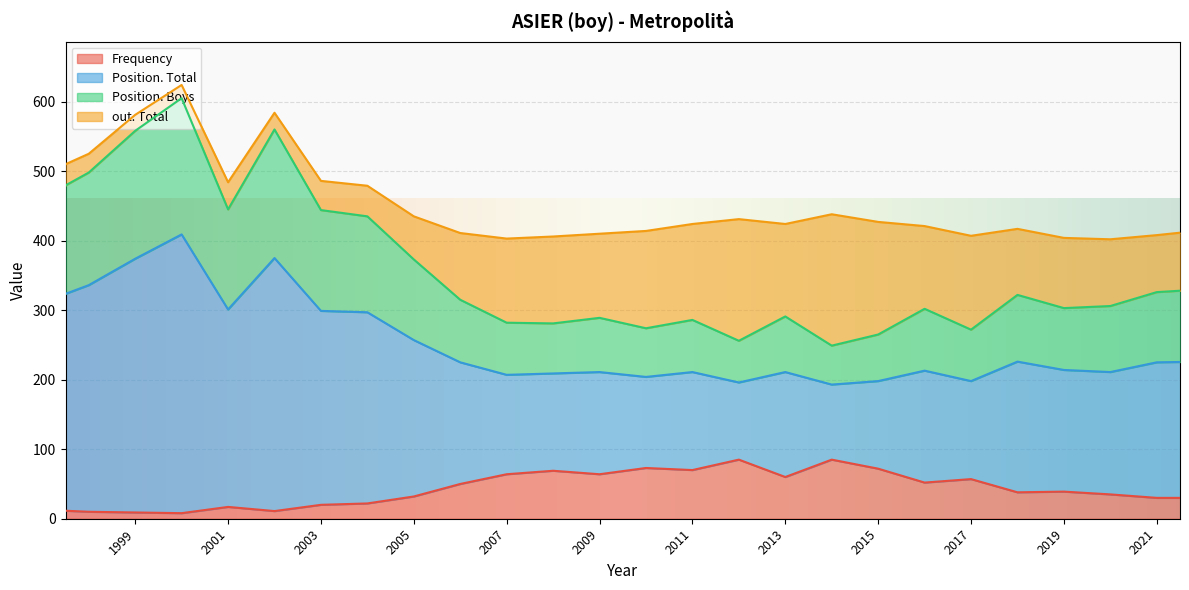

Is it true that Frequency equals 64 at 2009?

True